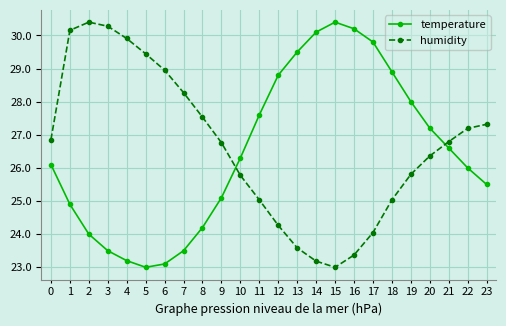

Which series changed the most between 10 and 22?

humidity